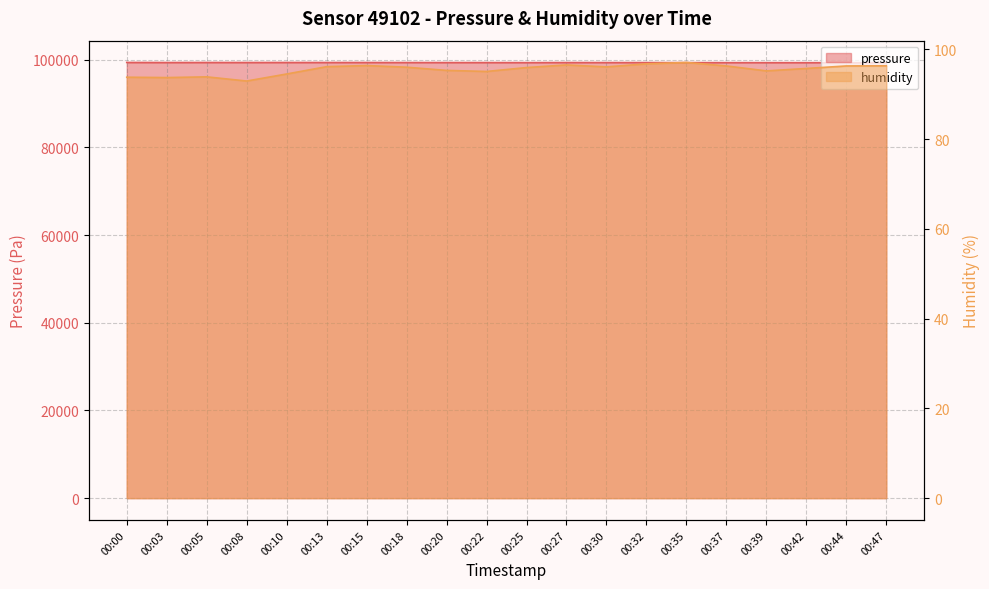

How many categories are shown in the chart?

20